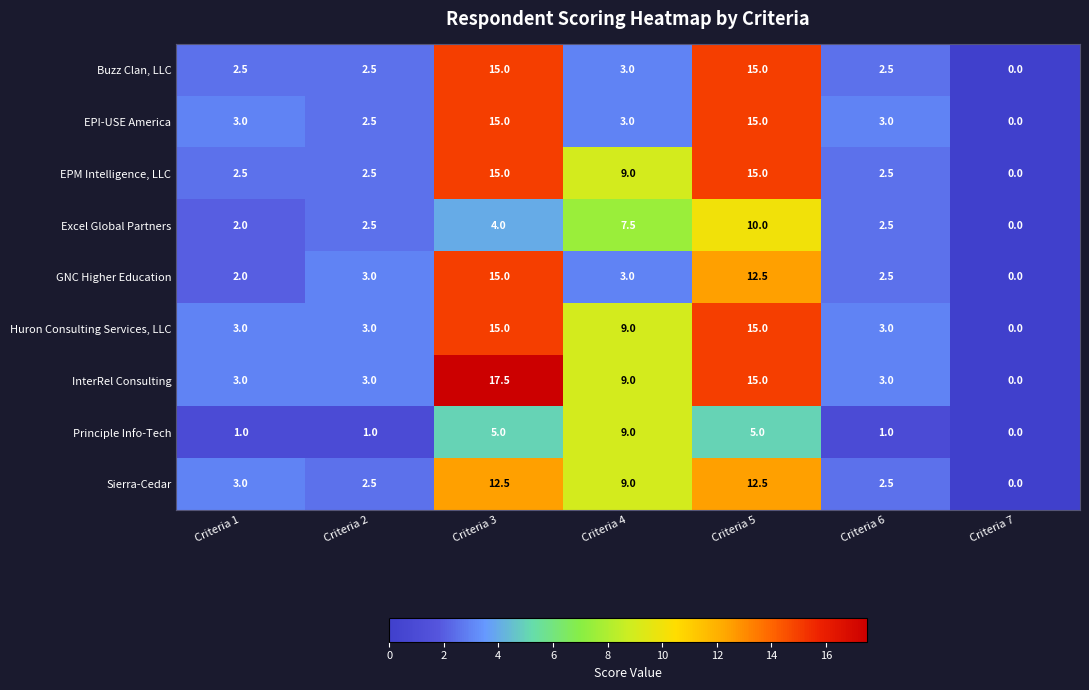

Which series has the largest range (max minus min)?

InterRel Consulting